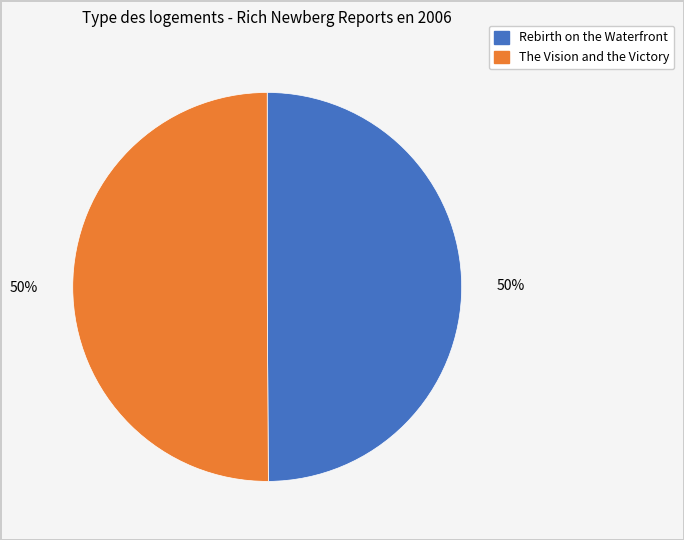

Do The Vision and the Victory and Rebirth on the Waterfront together represent more than half of the pie?

Yes